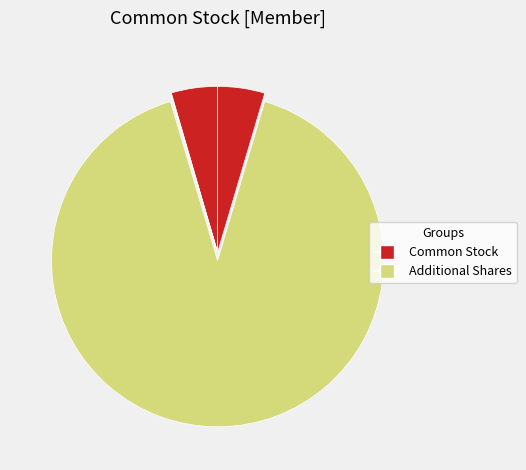

To the nearest percent, what is the average slice percentage?

20%